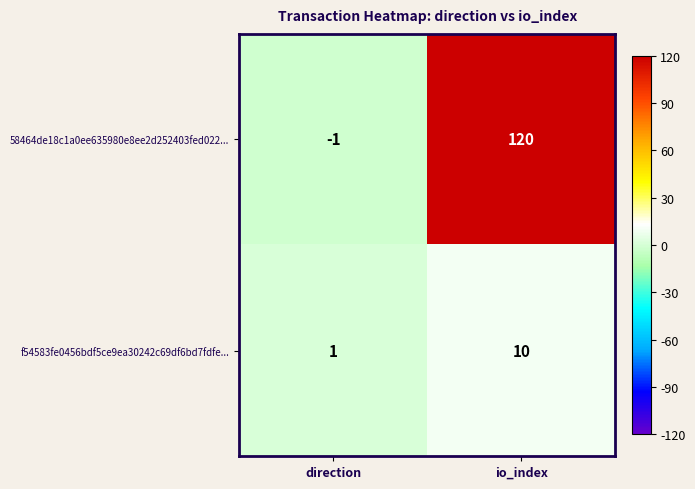

Rank the series by their maximum value, from highest to lowest.

58464de18c1a0ee635980e8ee2d252403fed022..., f54583fe0456bdf5ce9ea30242c69df6bd7fdfe...